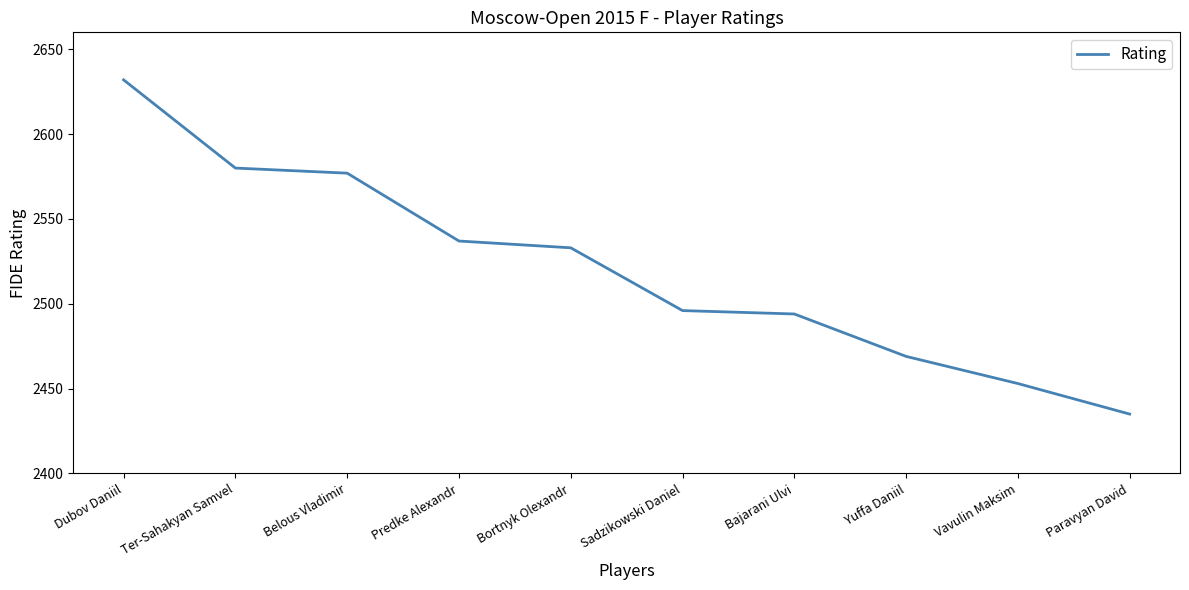

What is the greatest value displayed?

2632